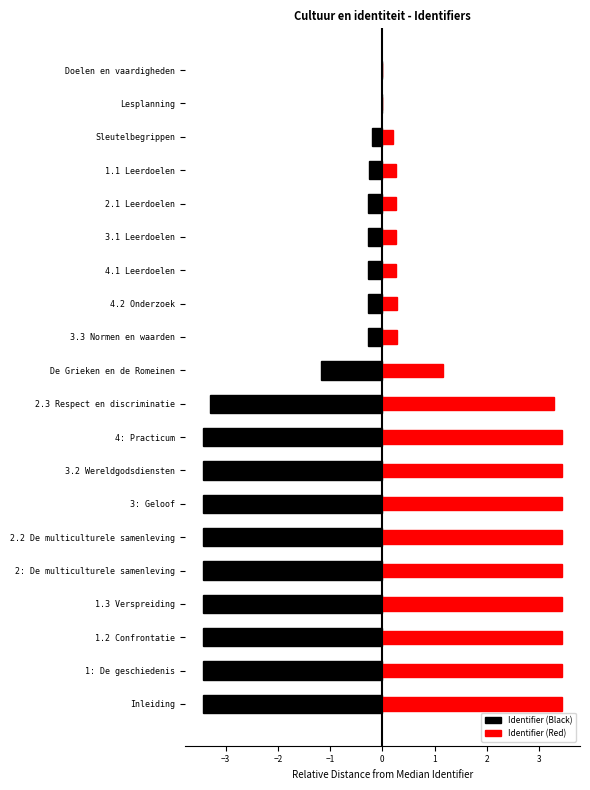

Reading left to right, transcribe all the data shown in this chart.

Identifier (Black): -3.4	-3.4	-3.4	-3.4	-3.4	-3.4	-3.4	-3.4	-3.4	-3.3	-1.2	-0.3	-0.3	-0.3	-0.3	-0.3	-0.3	-0.2	-0.0	-0.0
Identifier (Red): 3.4	3.4	3.4	3.4	3.4	3.4	3.4	3.4	3.4	3.3	1.2	0.3	0.3	0.3	0.3	0.3	0.3	0.2	0.0	0.0